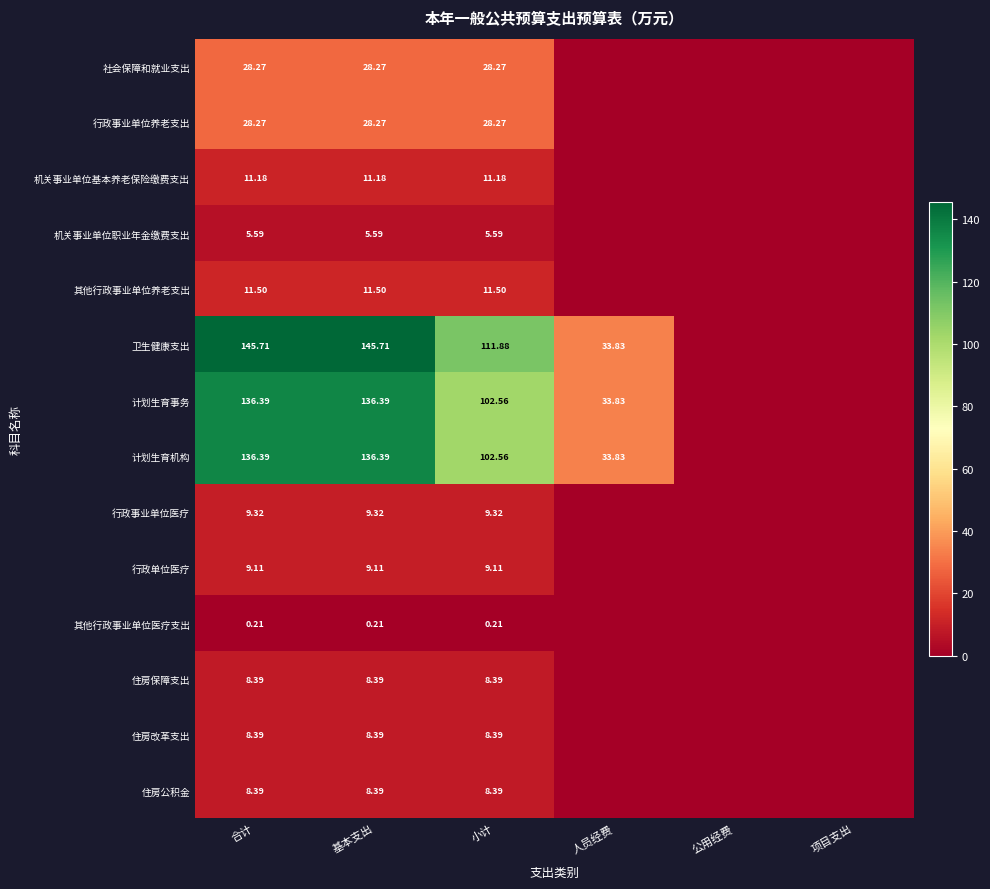

Is the value of 机关事业单位职业年金缴费支出 at 小计 greater than the value of 卫生健康支出 at 合计?

No